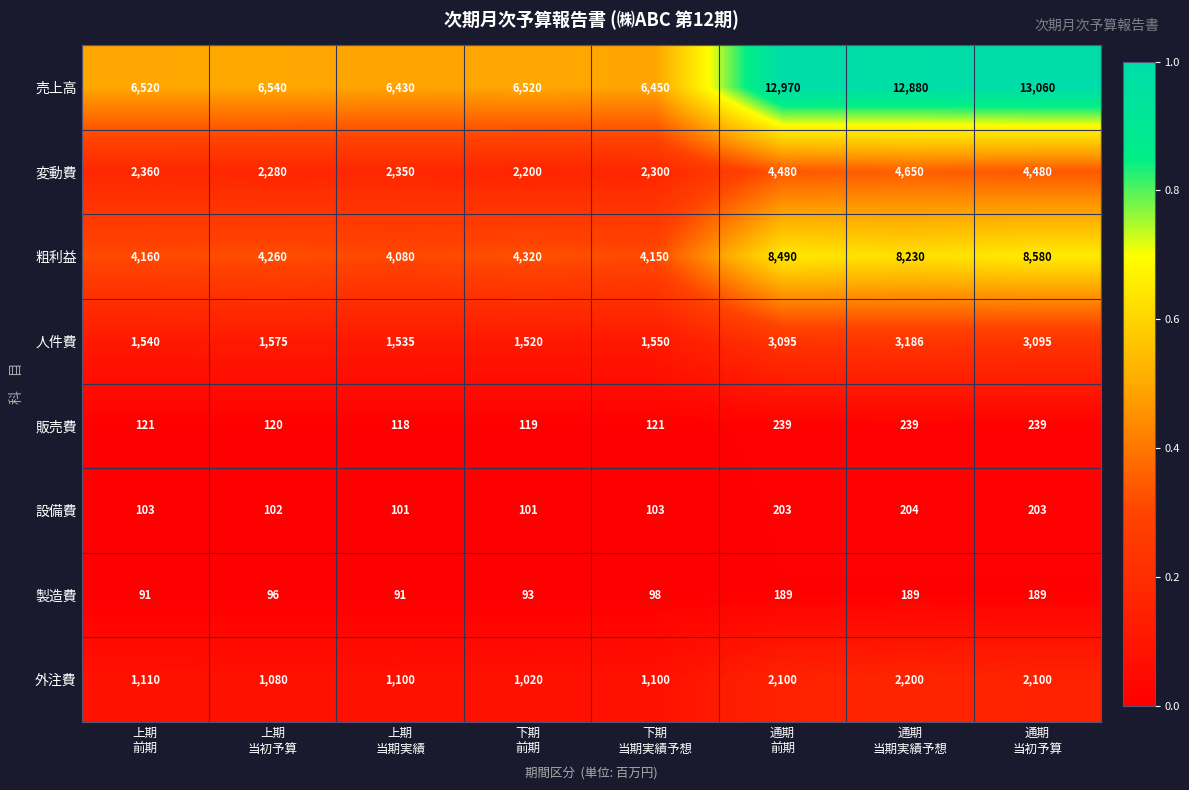

What is the sum of all 製造費 values?

1036